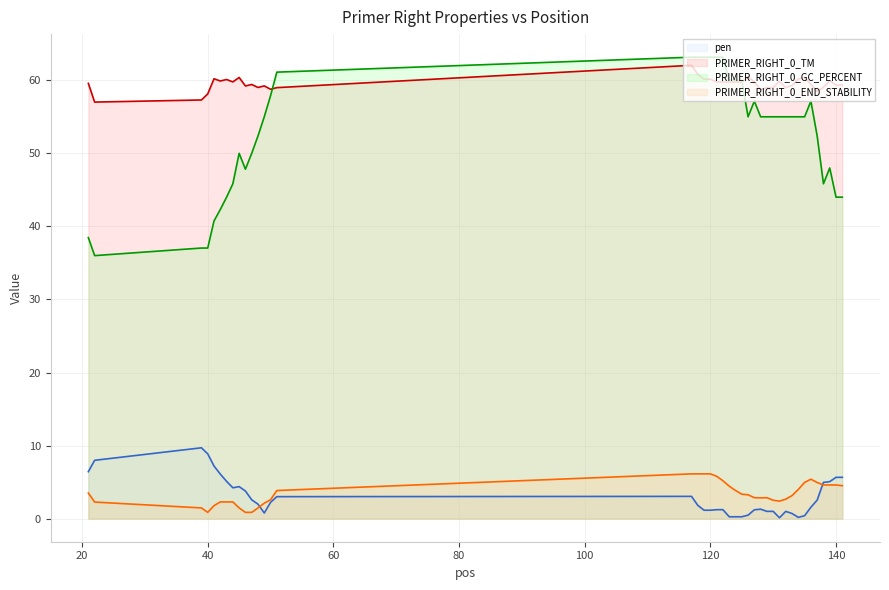

How many lines are shown in the chart?

4